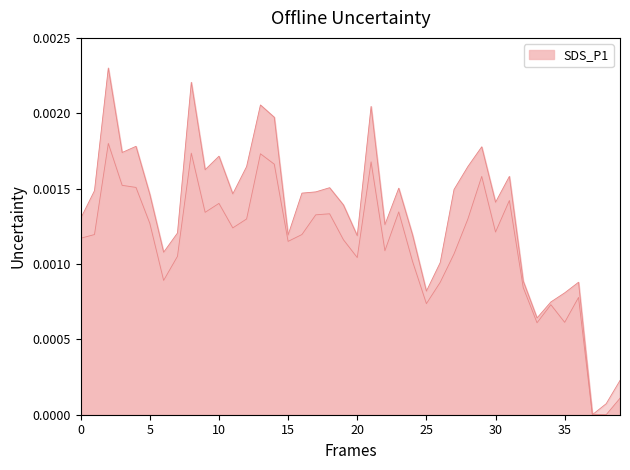

What is the label of the 27th point from the right?

13